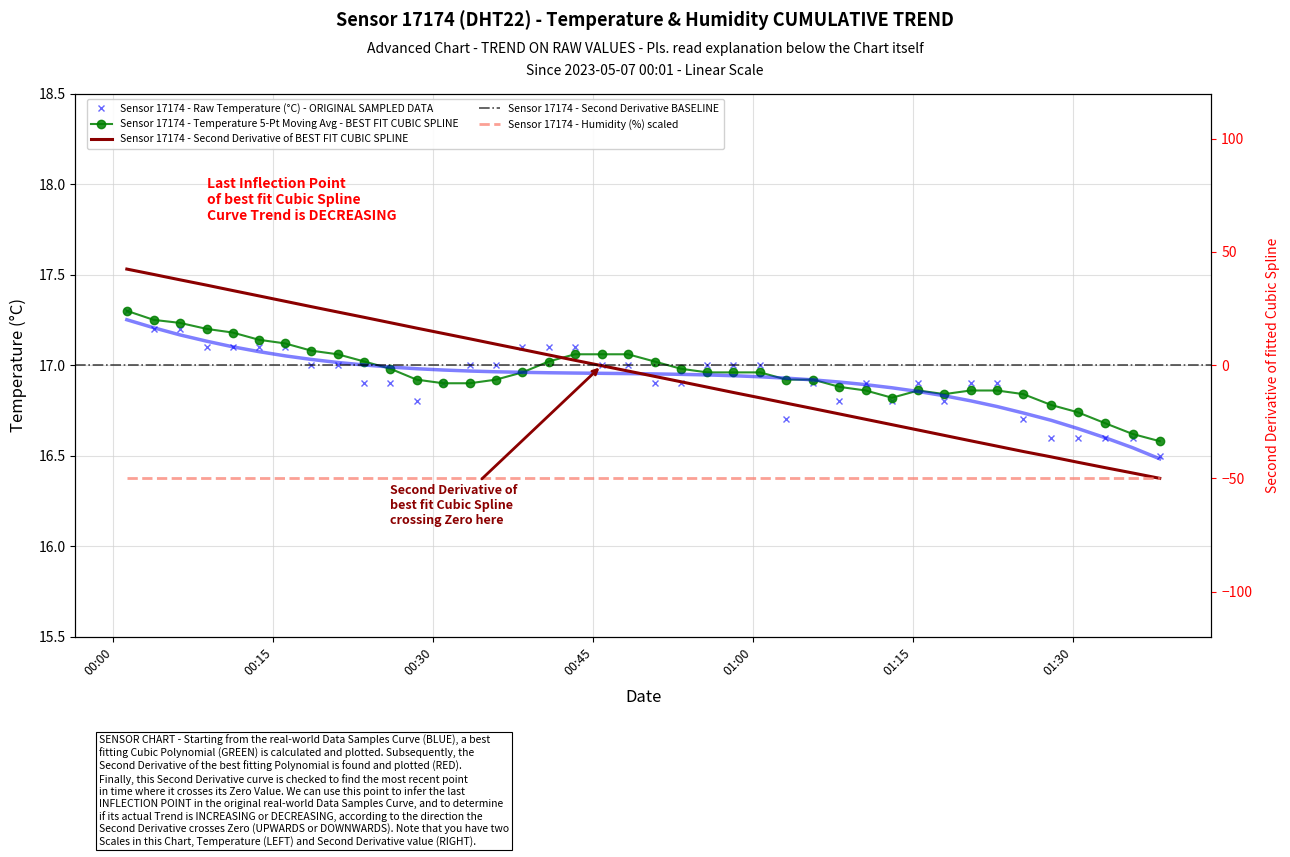

List the labels in order of value, smallest first.

2023-05-07T01:38:09, 2023-05-07T01:27:58, 2023-05-07T01:30:27, 2023-05-07T01:33:00, 2023-05-07T01:35:36, 2023-05-07T01:03:08, 2023-05-07T01:25:21, 2023-05-07T00:28:26, 2023-05-07T01:08:06, 2023-05-07T01:13:02, 2023-05-07T01:17:57, 2023-05-07T00:23:32, 2023-05-07T00:25:59, 2023-05-07T00:30:56, 2023-05-07T00:50:46, 2023-05-07T00:53:14, 2023-05-07T01:05:38, 2023-05-07T01:10:34, 2023-05-07T01:15:30, 2023-05-07T01:20:24, 2023-05-07T01:22:53, 2023-05-07T00:18:33, 2023-05-07T00:21:02, 2023-05-07T00:33:26, 2023-05-07T00:35:53, 2023-05-07T00:45:47, 2023-05-07T00:48:16, 2023-05-07T00:55:42, 2023-05-07T00:58:09, 2023-05-07T01:00:40, 2023-05-07T00:08:45, 2023-05-07T00:11:11, 2023-05-07T00:13:39, 2023-05-07T00:16:06, 2023-05-07T00:38:22, 2023-05-07T00:40:49, 2023-05-07T00:43:17, 2023-05-07T00:03:46, 2023-05-07T00:06:14, 2023-05-07T00:01:15